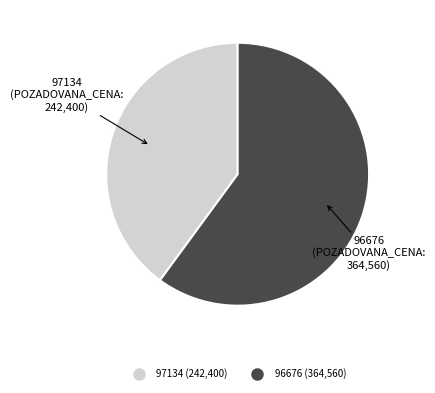

Which slice represents more than half of the pie?

96676